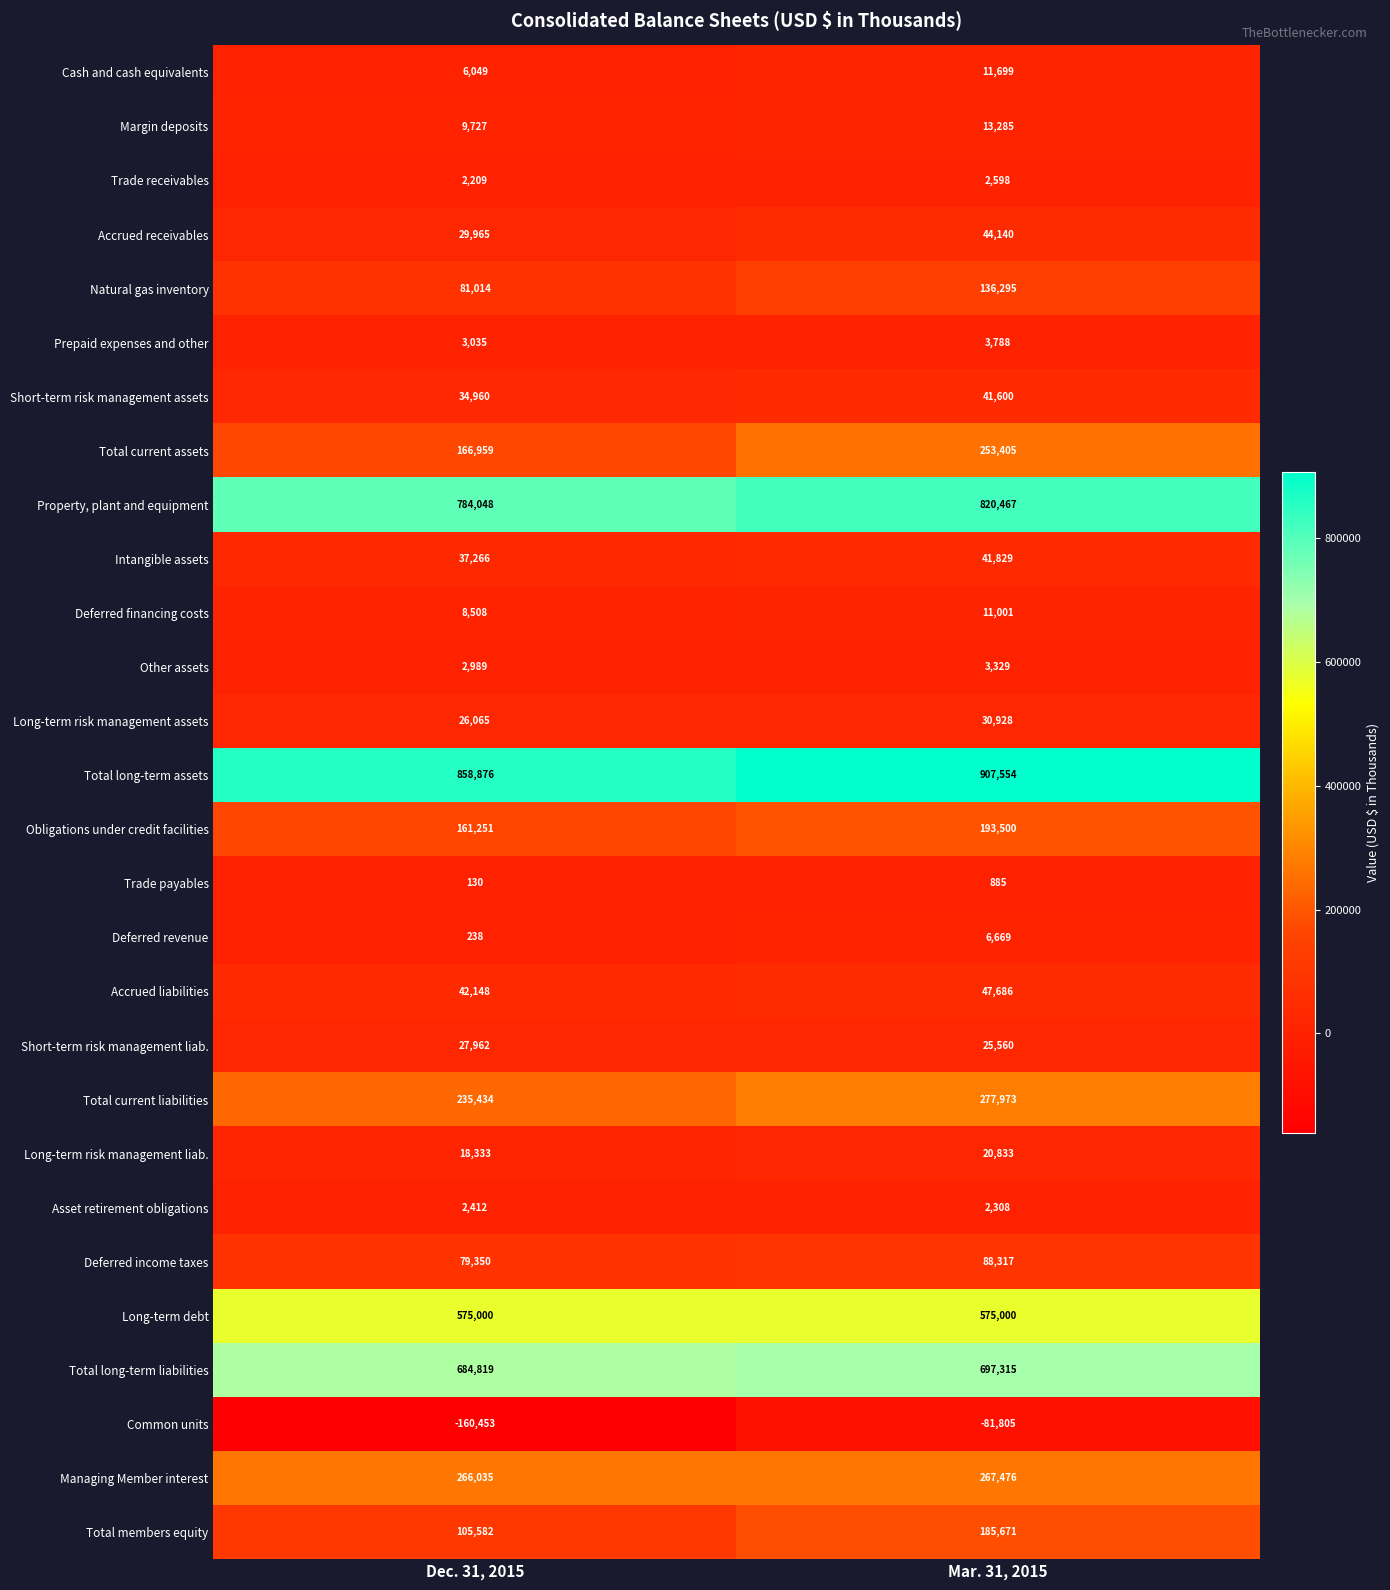

Which label corresponds to the smallest value in the chart?

Dec. 31, 2015